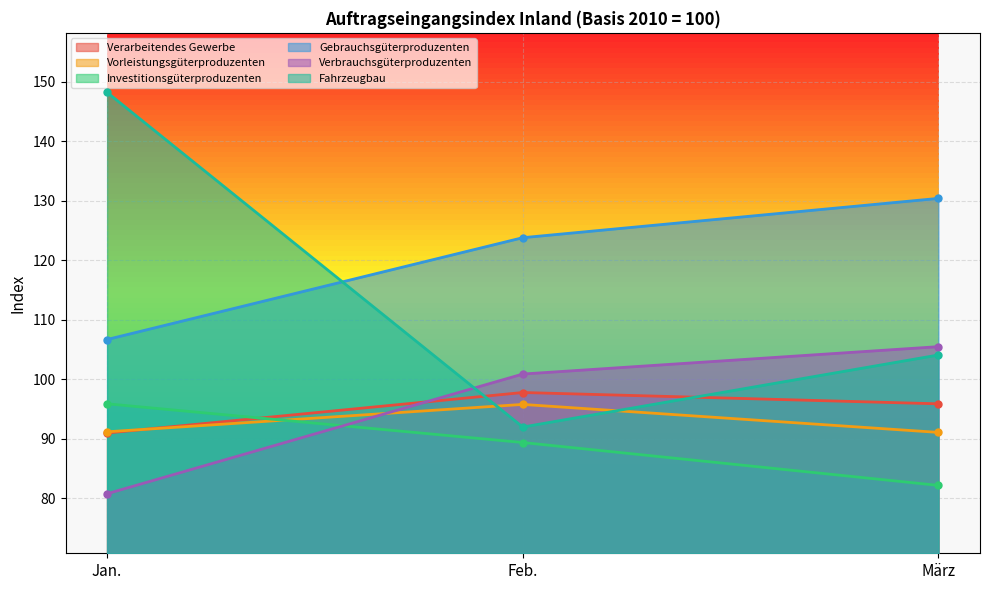

How many Verarbeitendes Gewerbe values are between 91 and 97?

2